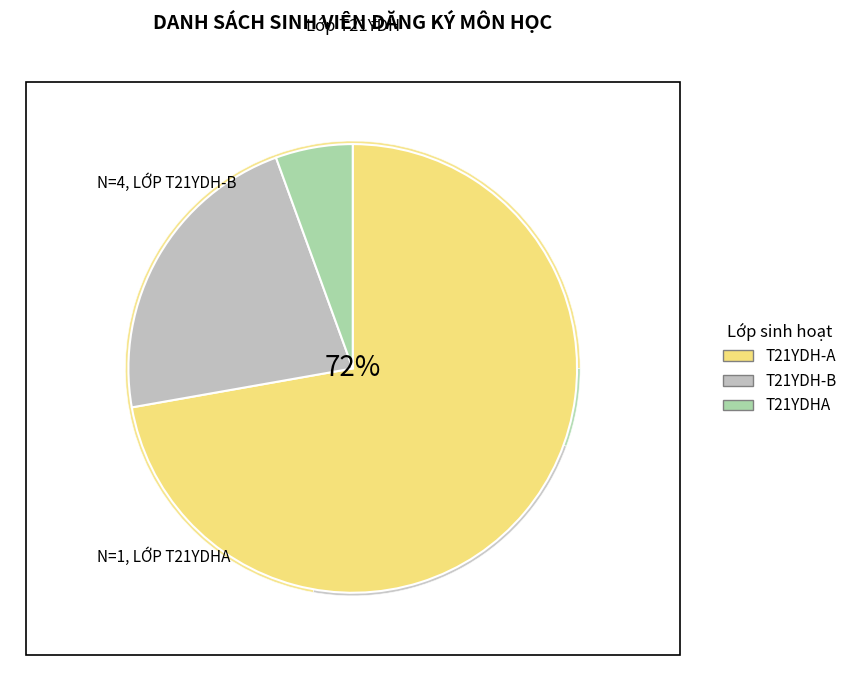

Count the number of slices in the pie.

3